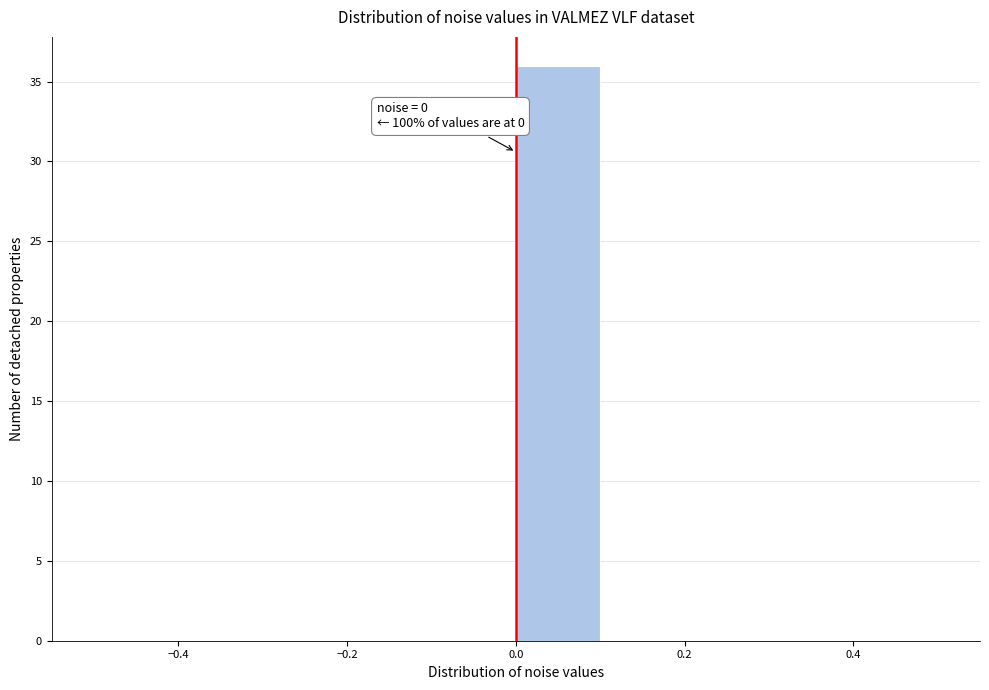

Which range on the x-axis has the tallest bar?

0.0 to 0.1